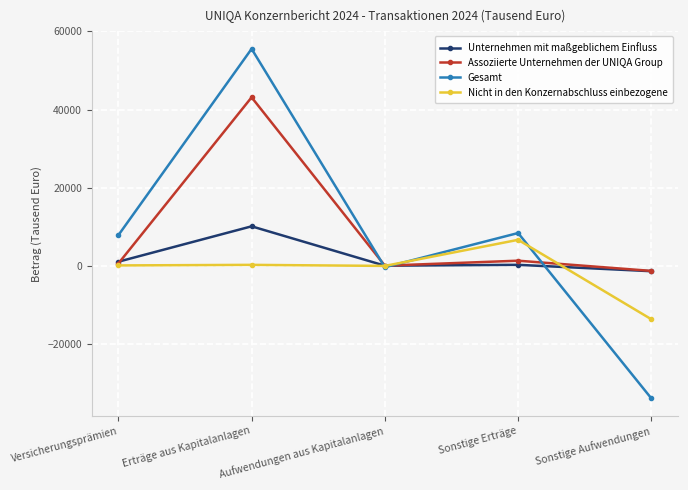

Where is the first local maximum for Assoziierte Unternehmen der UNIQA Group?

Erträge aus Kapitalanlagen